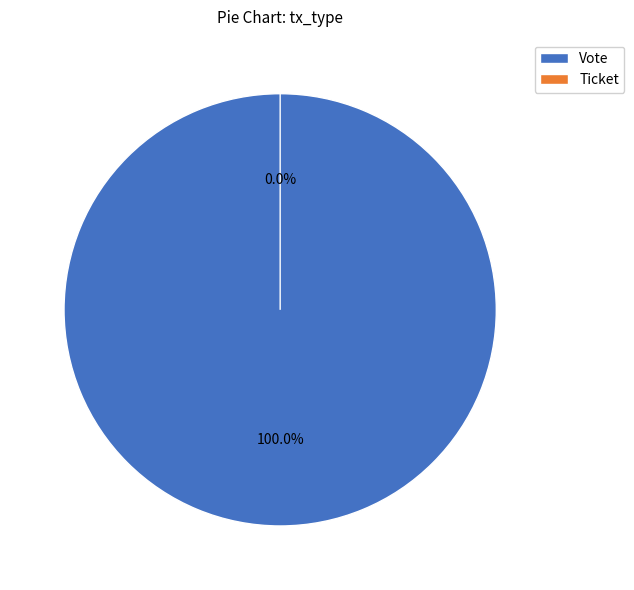

To the nearest percent, what is the difference between the largest and smallest slice percentages?

100%